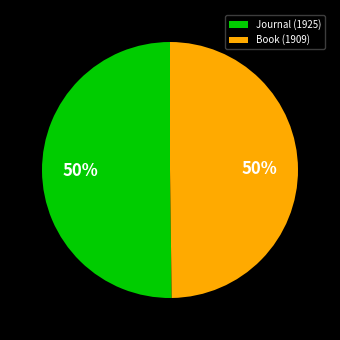

To the nearest percent, what percentage of the pie is Book (1909)?

50%